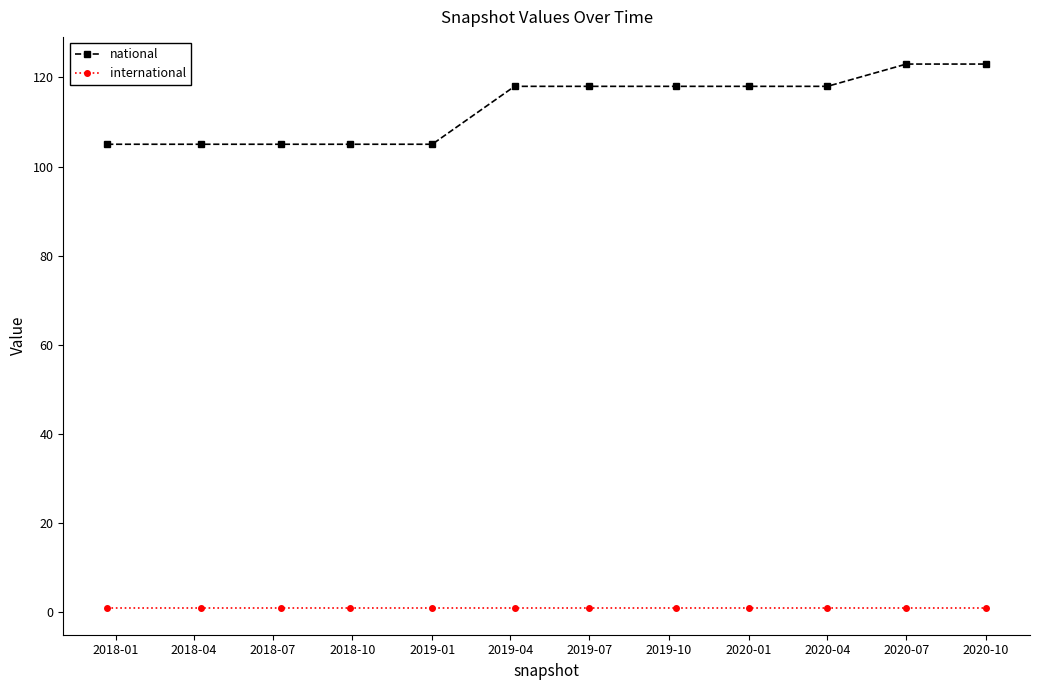

True or false: international and national cross at least once.

False